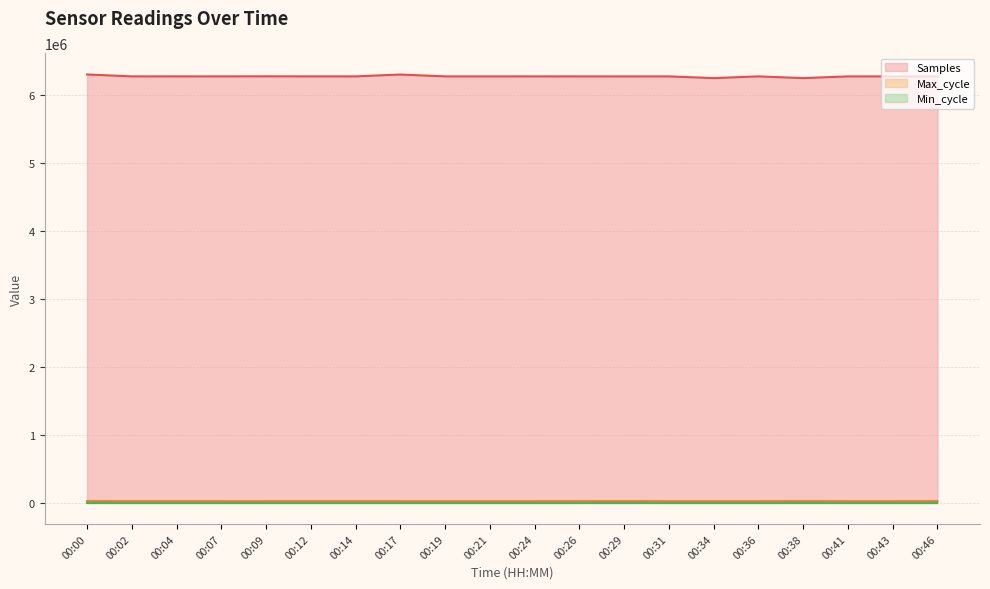

What is the difference between the highest and lowest values at 00:07?

6279160